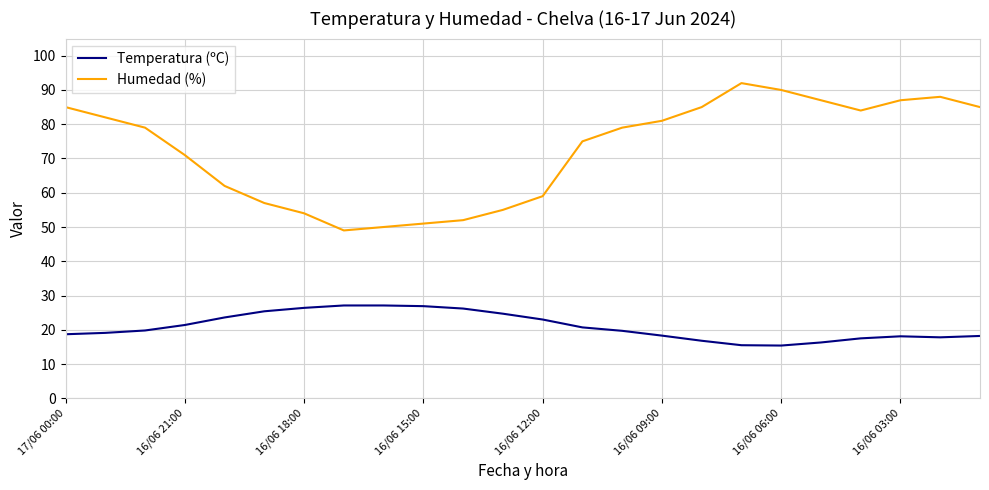

Which series has the widest spread of values?

Humedad (%)